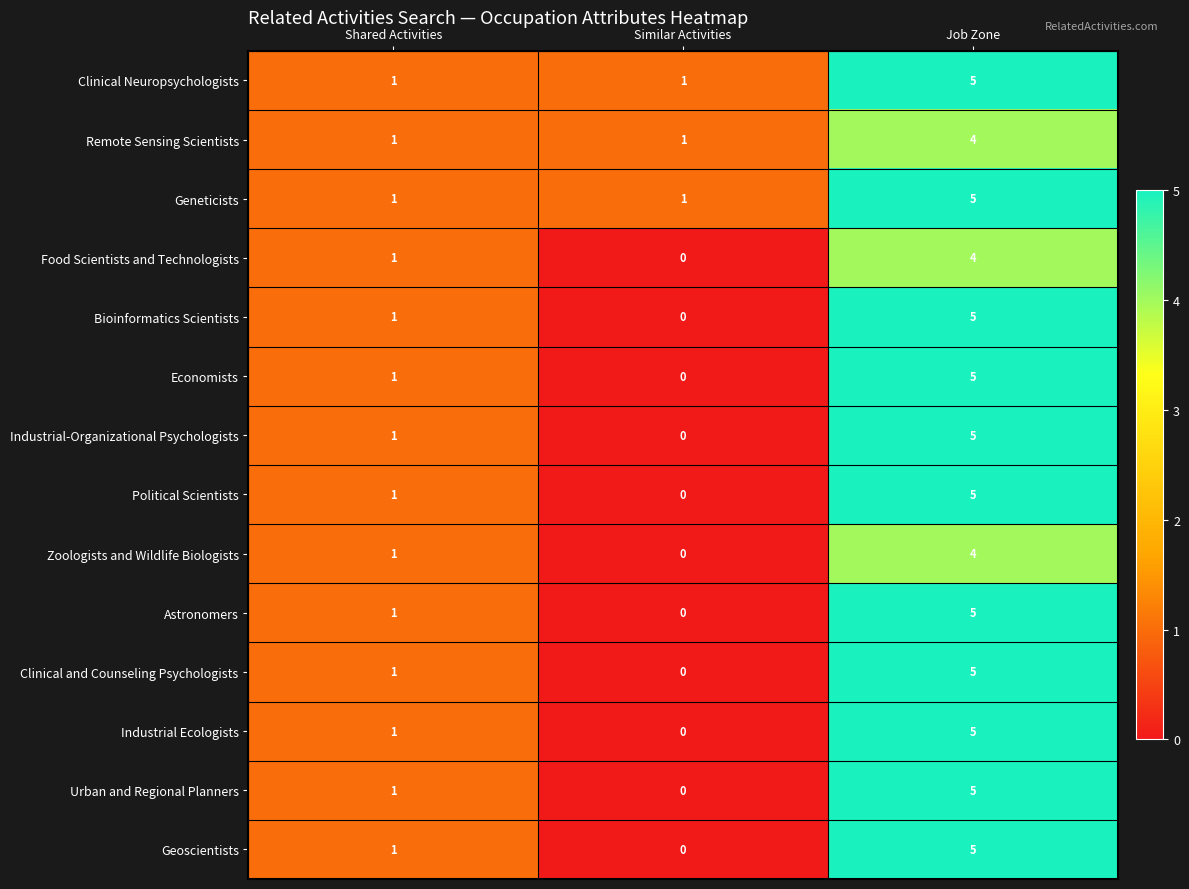

What is the greatest value displayed?

5